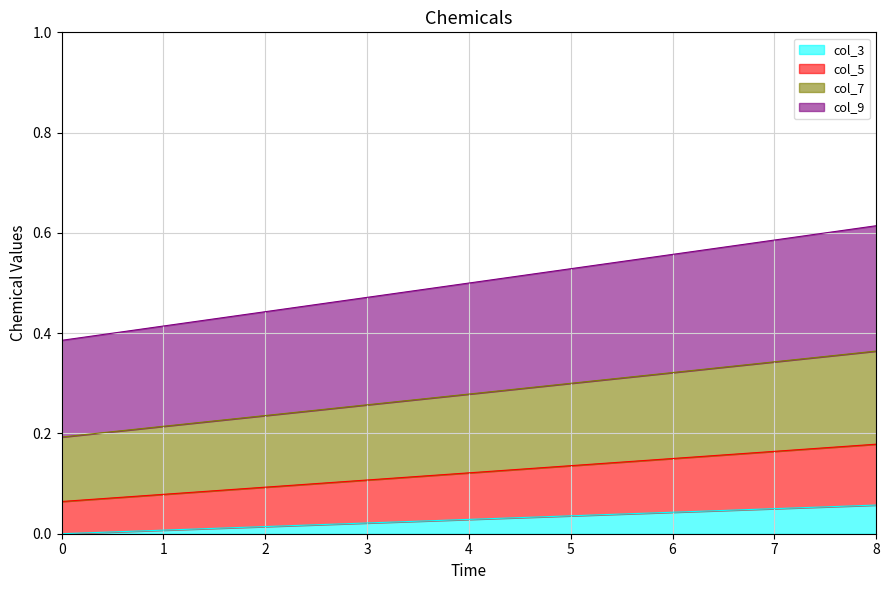

How many col_9 values are between 0 and 1?

9